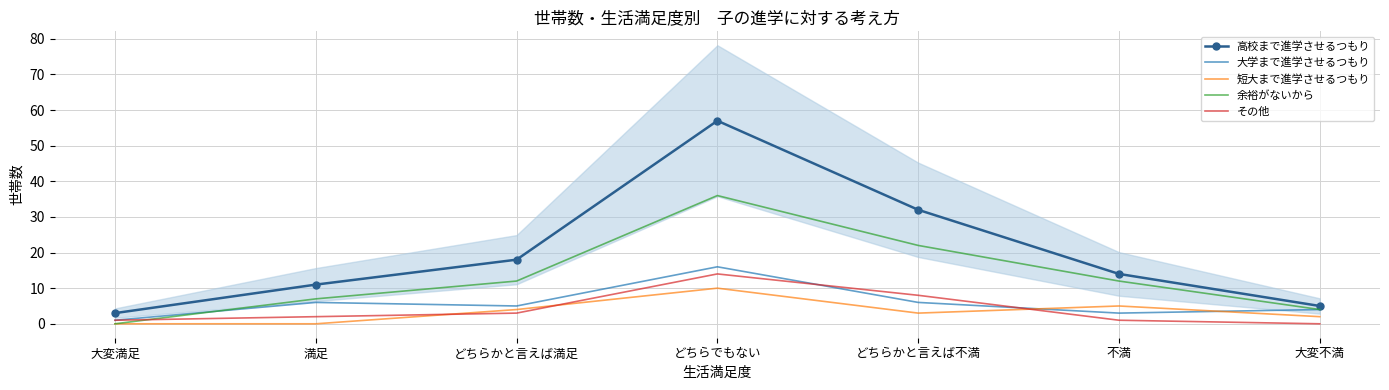

Between which two adjacent categories do 大学まで進学させるつもり and 短大まで進学させるつもり first intersect?

どちらかと言えば不満 and 不満